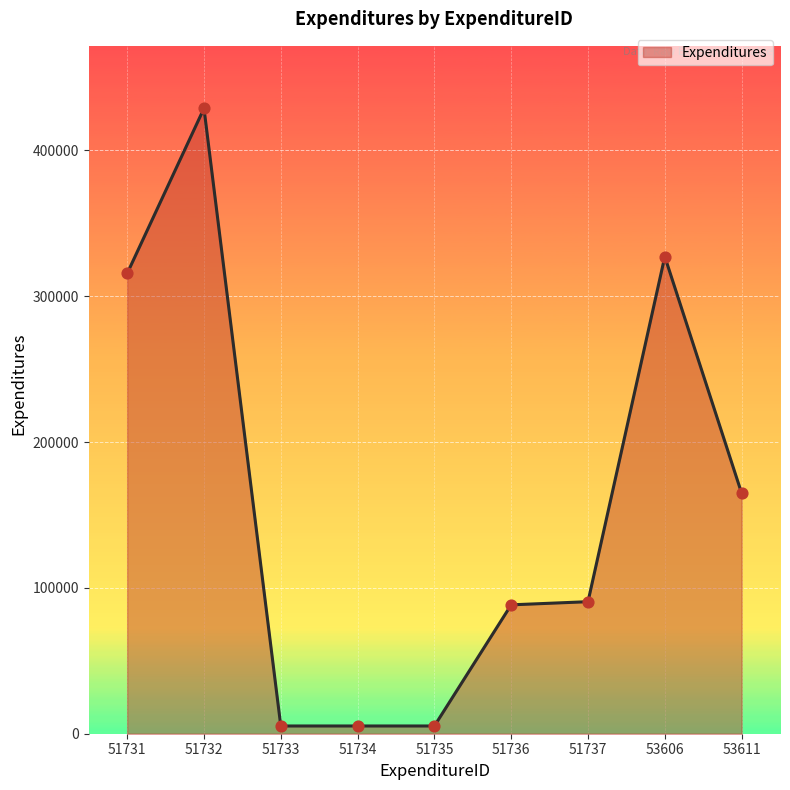

Approximately how many times larger is the value at 51737 compared to 53606?

0.3